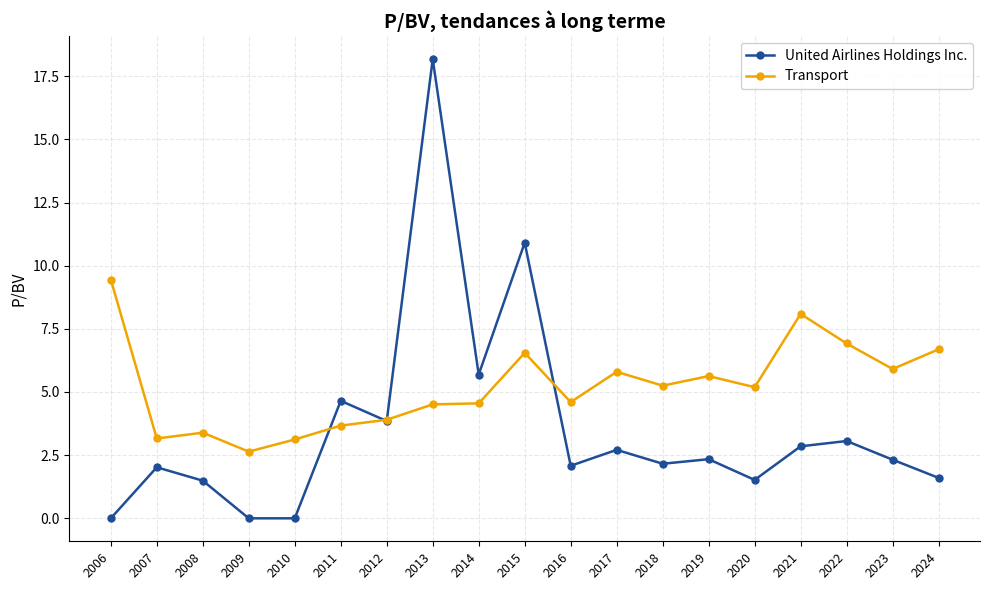

What is the value of the Transport point at the 15th from the left?

5.2